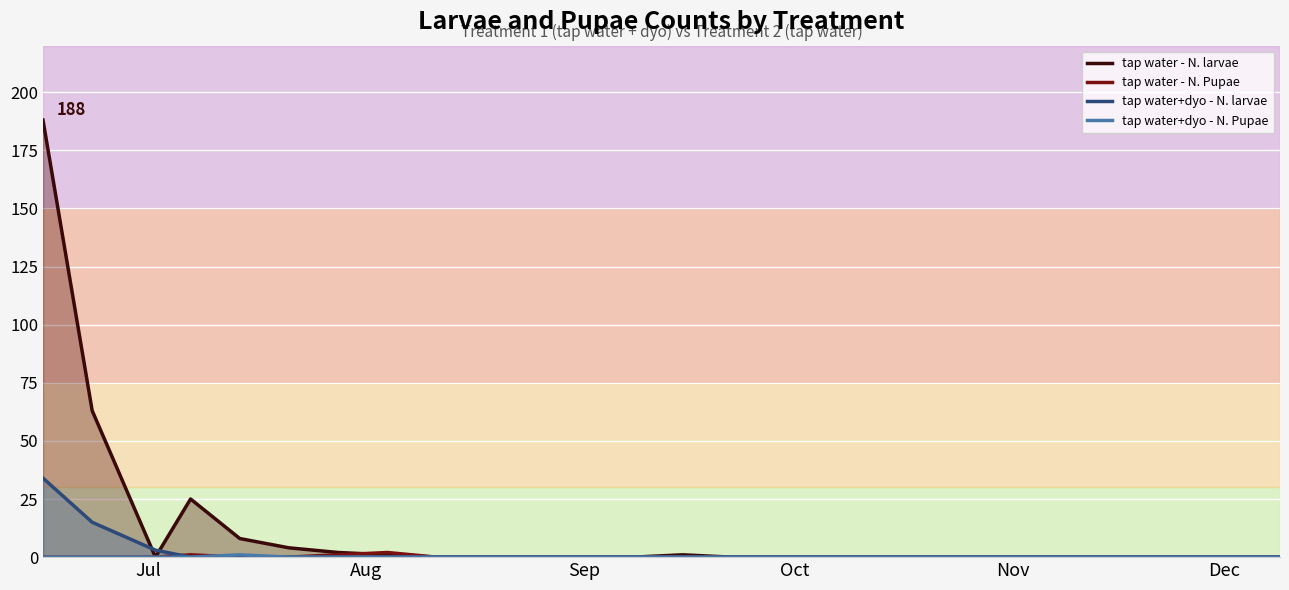

What is the maximum value for tap water - N. larvae?

188